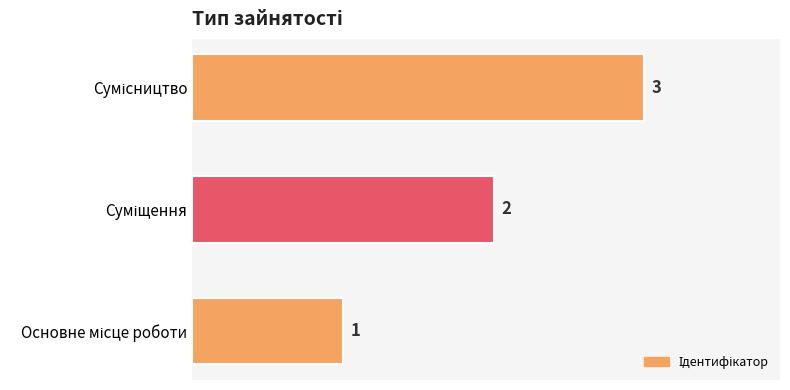

How many bars are there in total?

3